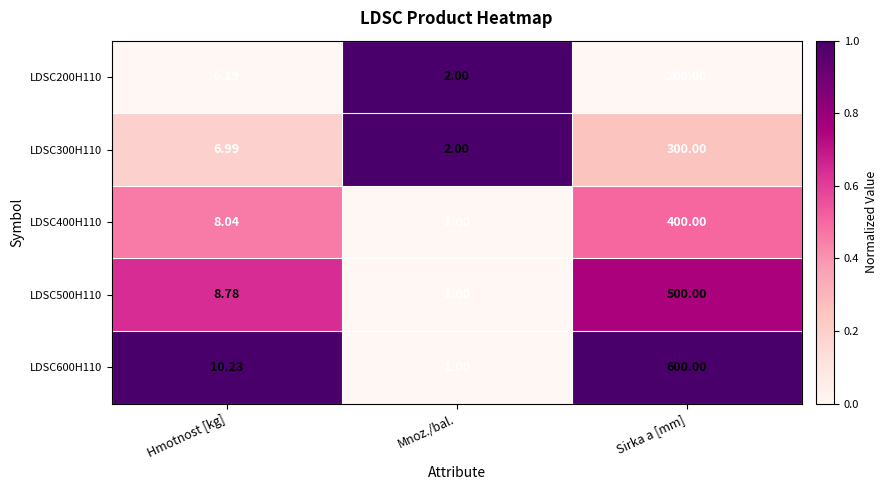

Rank the categories by LDSC500H110 value from lowest to highest.

Mnoz./bal., Hmotnost [kg], Sirka a [mm]